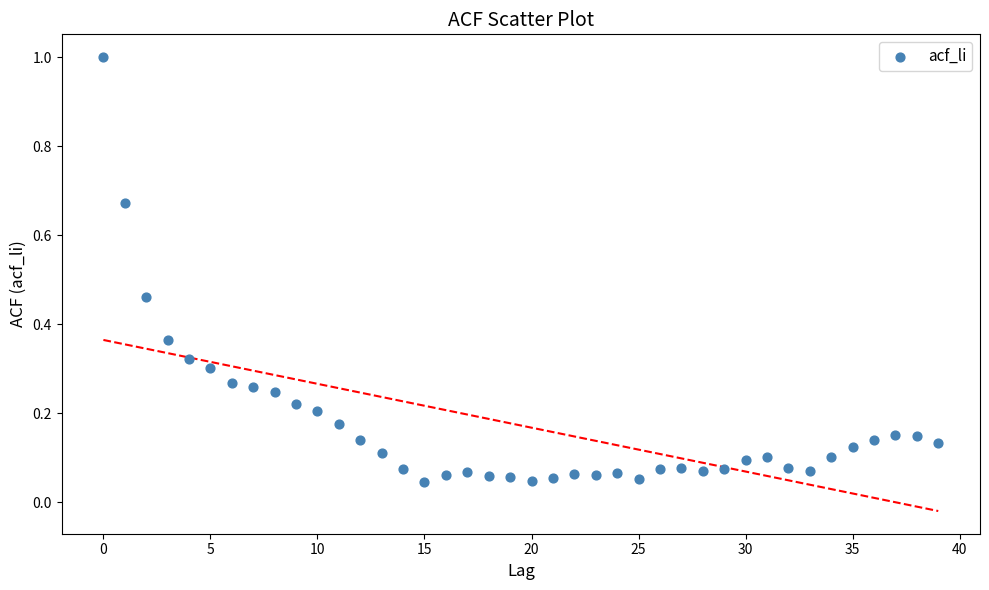

What is the range of Y values (max minus min)?

1.0